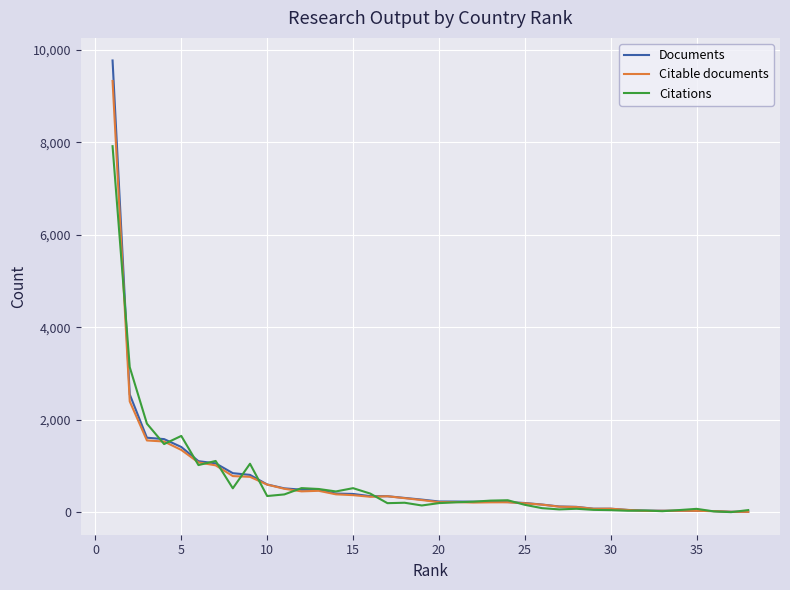

Which series has the widest spread of values?

Documents